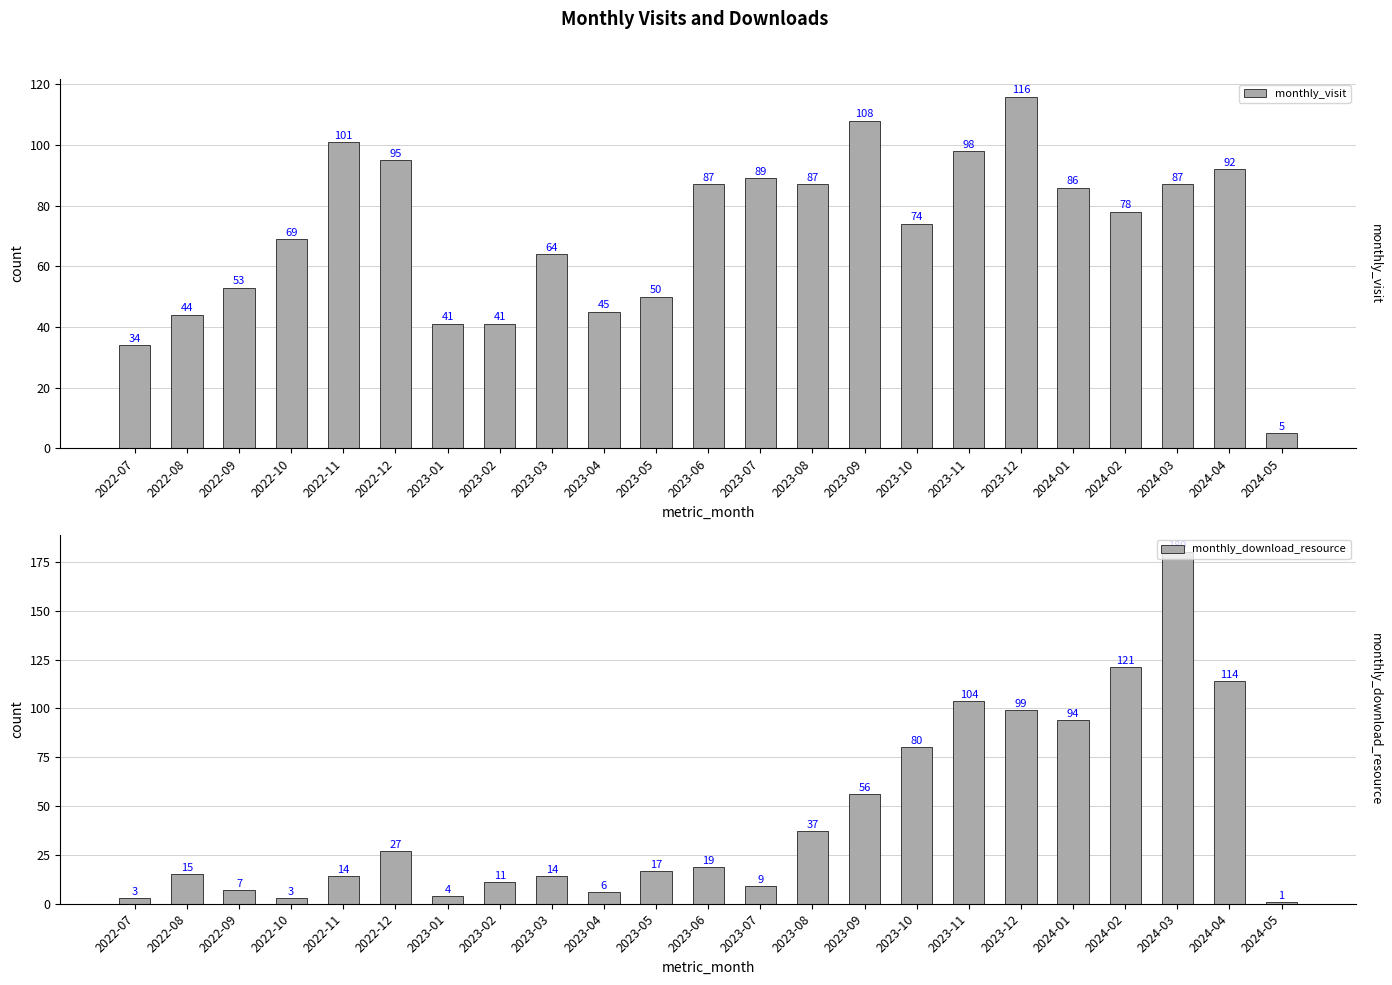

Reading right to left, extract all data points from this chart.

monthly_visit: 5	92	87	78	86	116	98	74	108	87	89	87	50	45	64	41	41	95	101	69	53	44	34
monthly_download_resource: 1	114	180	121	94	99	104	80	56	37	9	19	17	6	14	11	4	27	14	3	7	15	3